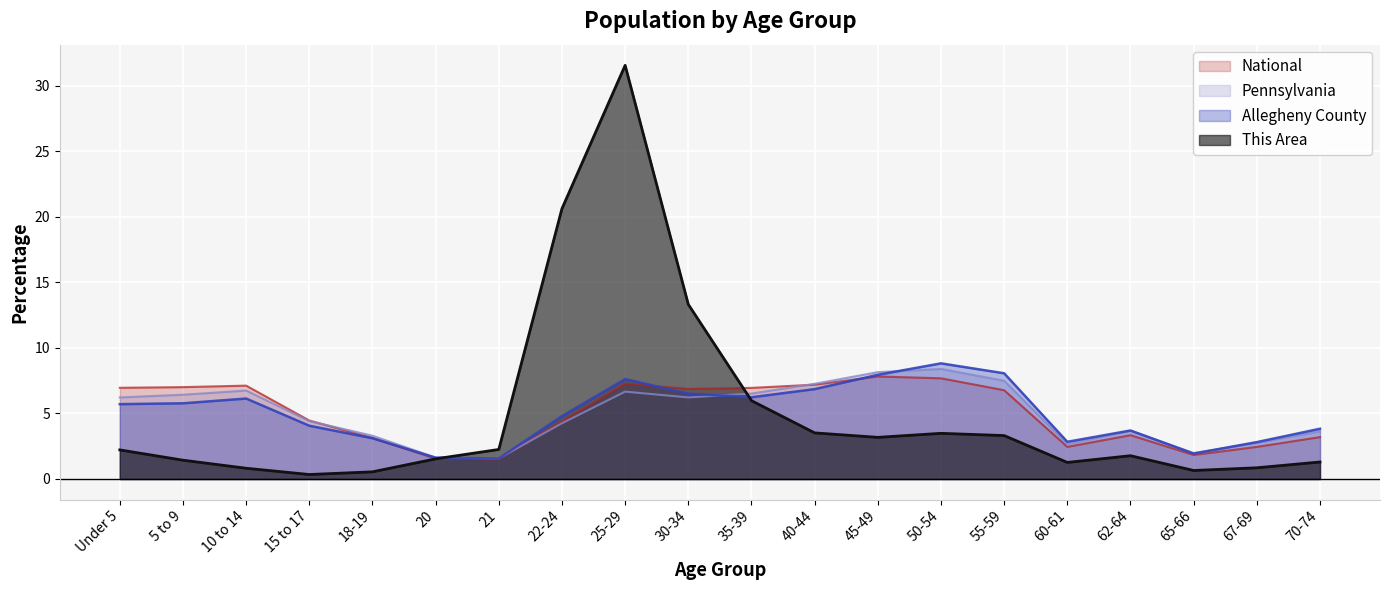

True or false: Pennsylvania and This Area intersect in this chart.

True